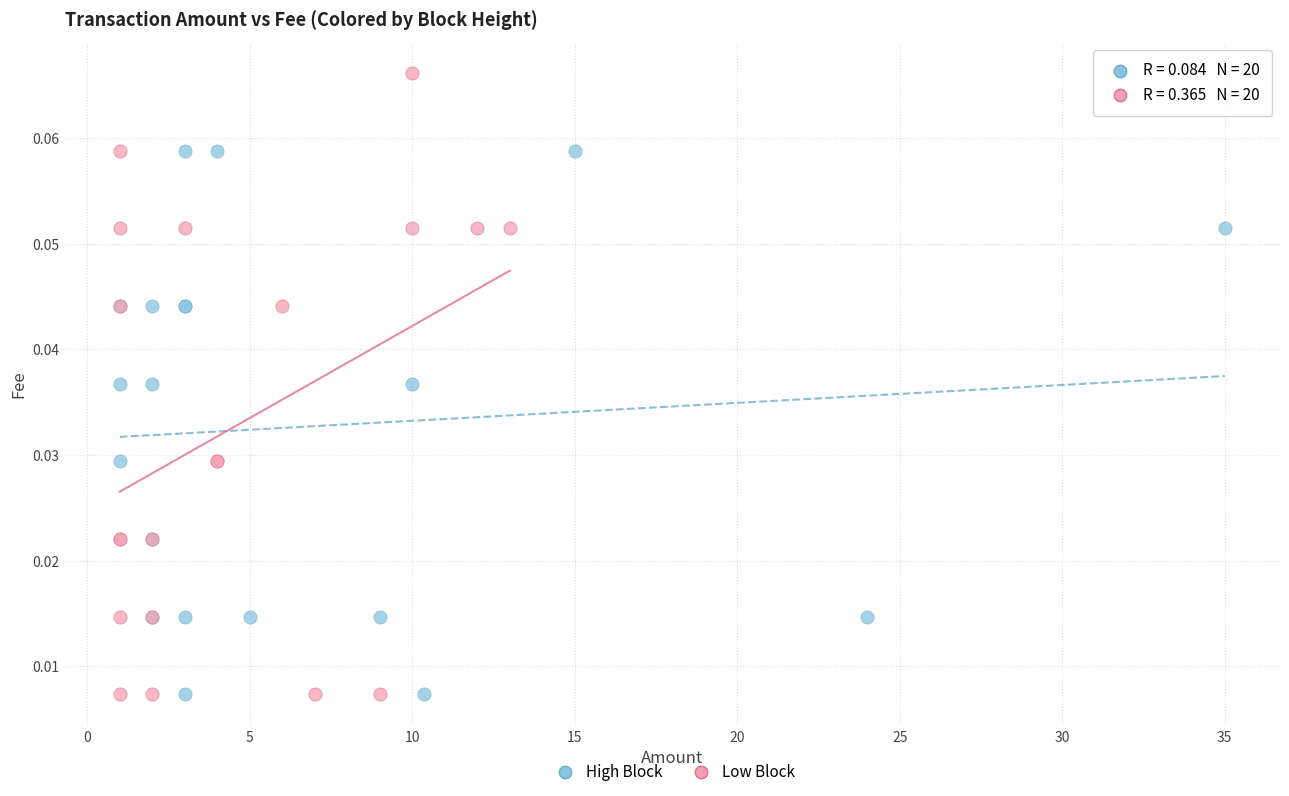

Which series reaches the maximum Y coordinate?

Low Block